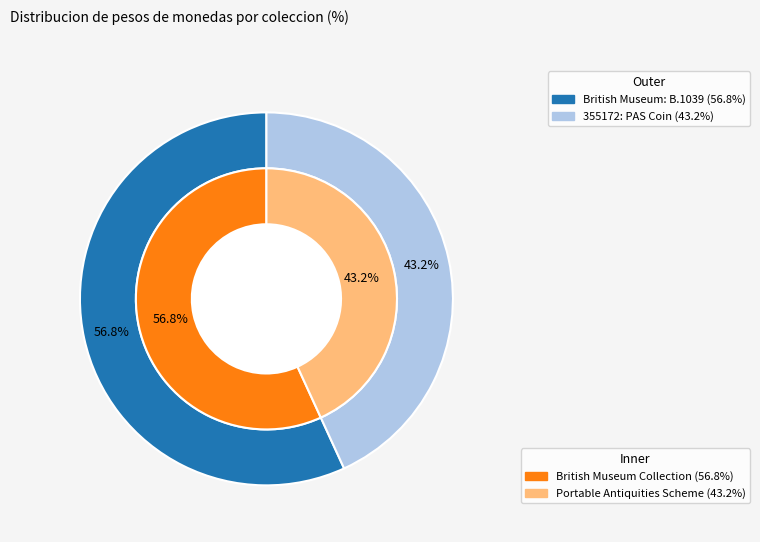

Which series changed the most between 0 and 1?

outer